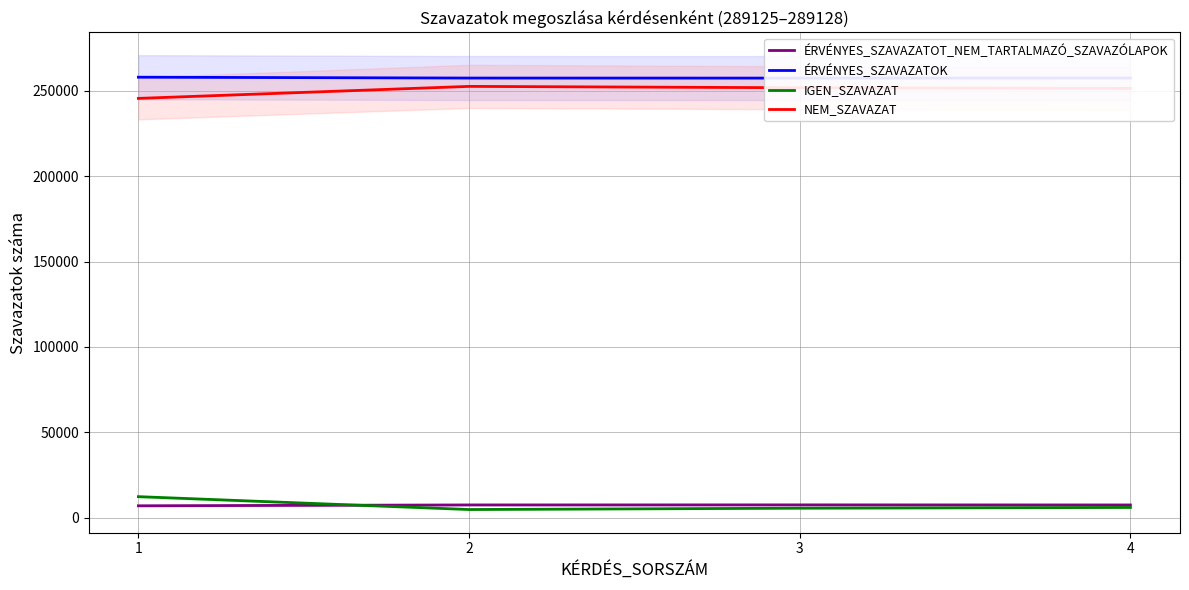

The NEM_SZAVAZAT series shows 245482 at 1. True or false?

True